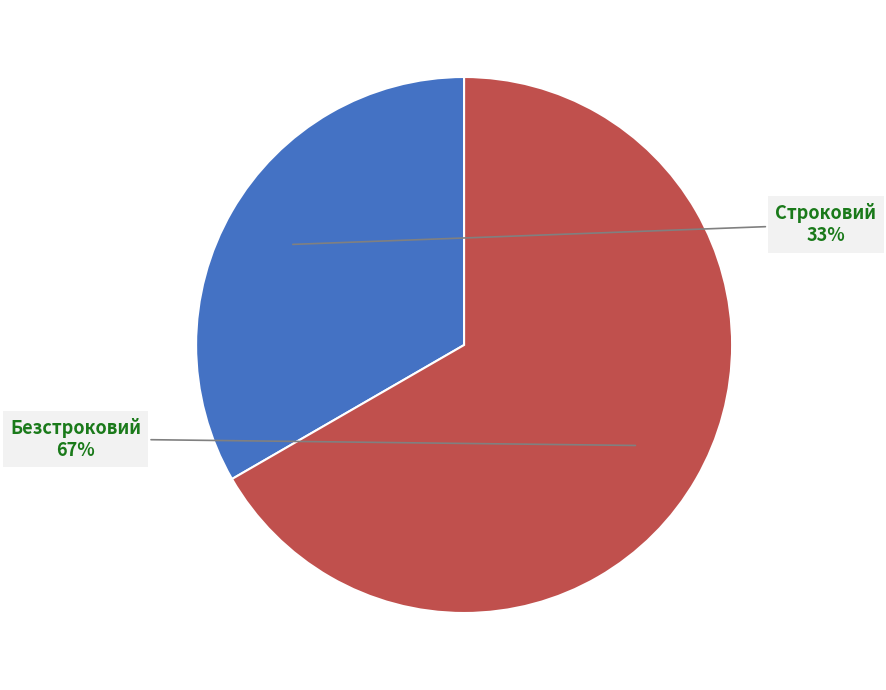

Is there any slice that represents more than half of the pie?

Yes